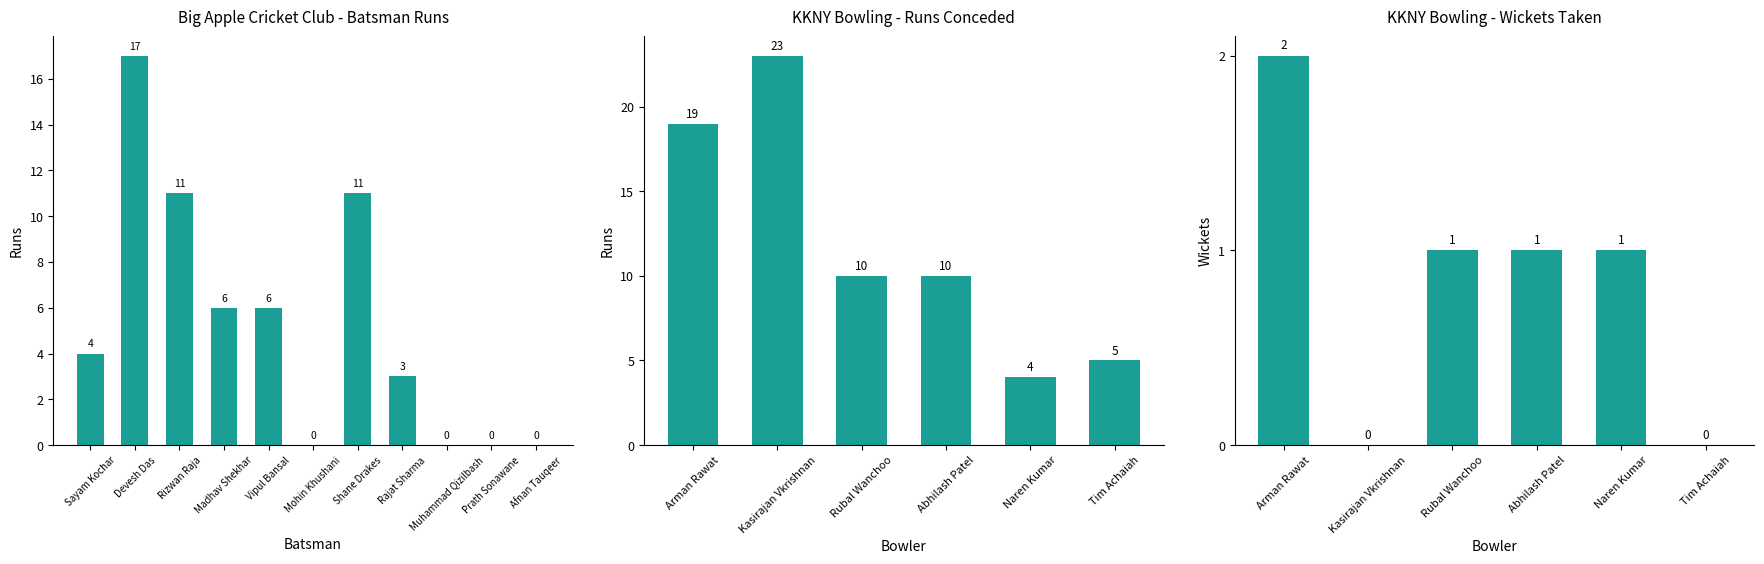

What is the change in value from Madhav Shekhar to Prath Sonawane?

-6